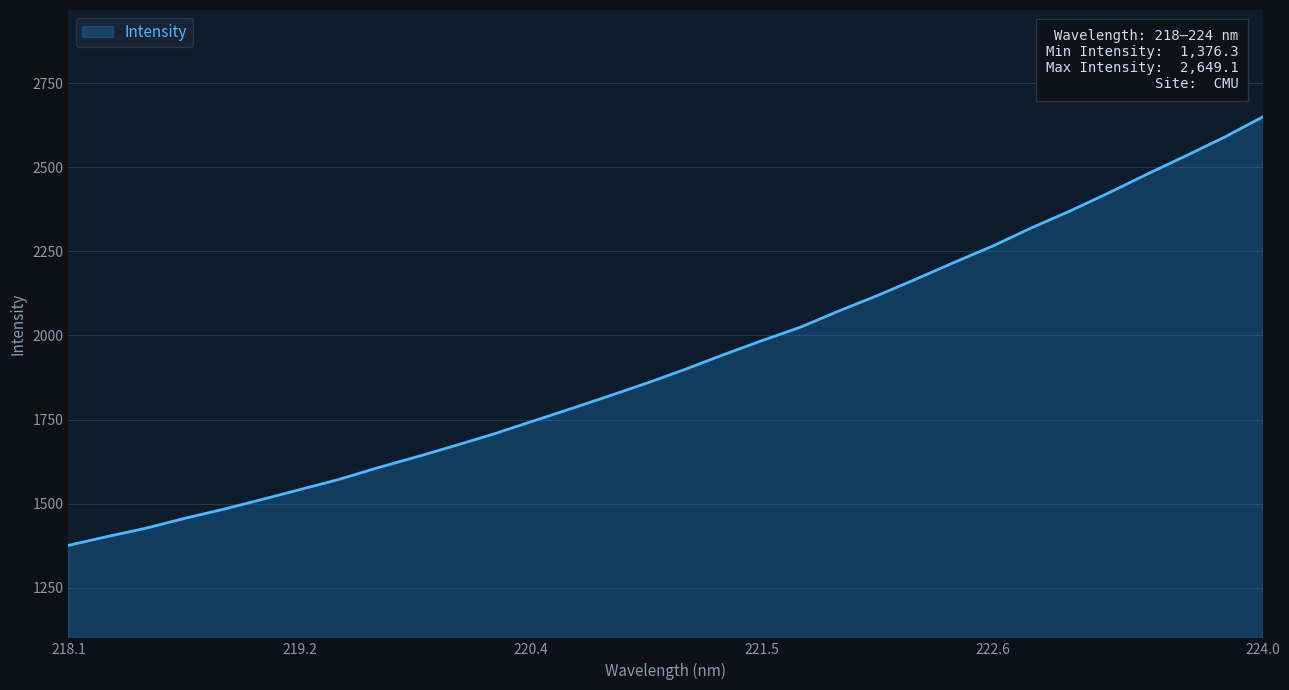

True or false: there are more than 2 points higher than both neighbors.

False